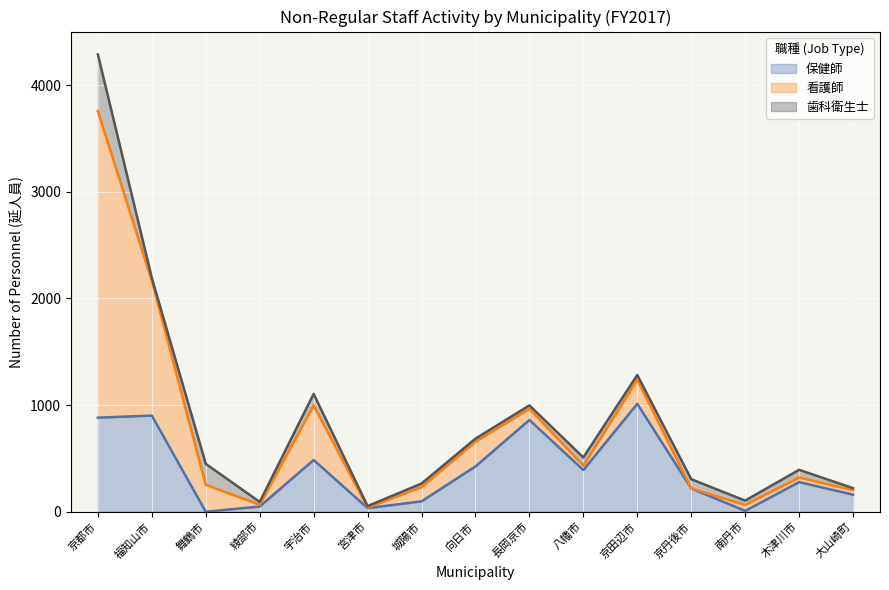

How many values in the 看護師 series exceed 105?

7